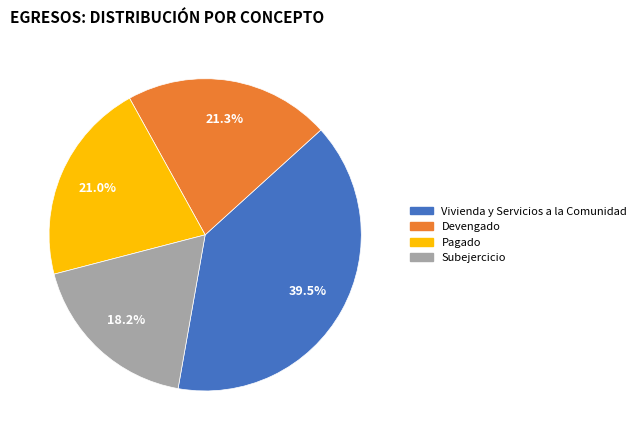

Is Vivienda y Servicios a la Comunidad the majority of the pie?

No